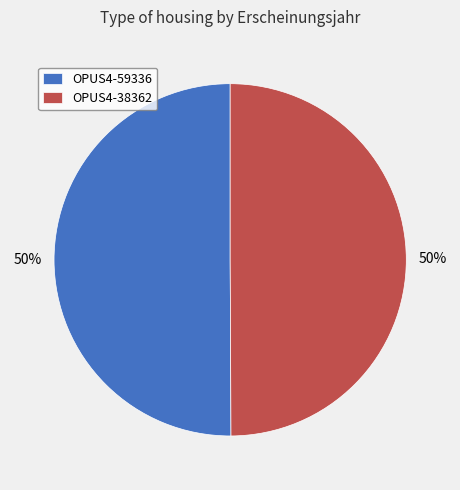

To the nearest percent, what is the average slice percentage?

50%